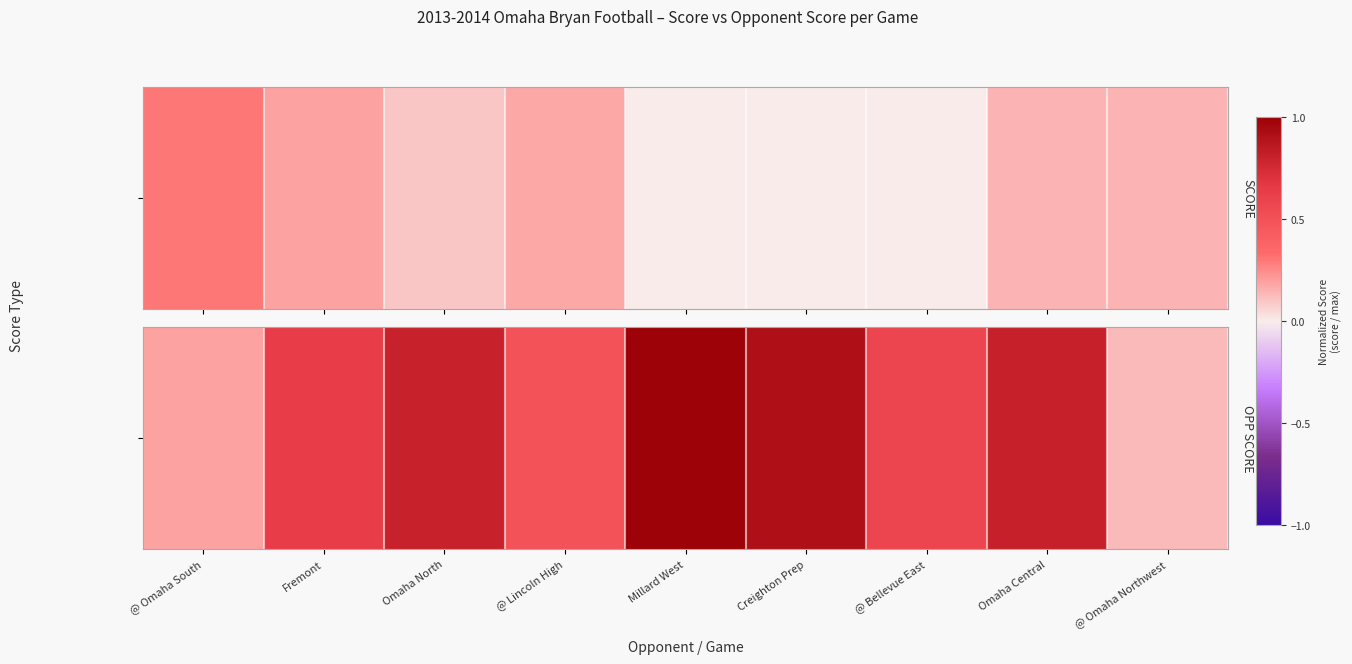

What is the difference between the maximum and minimum values?

0.9